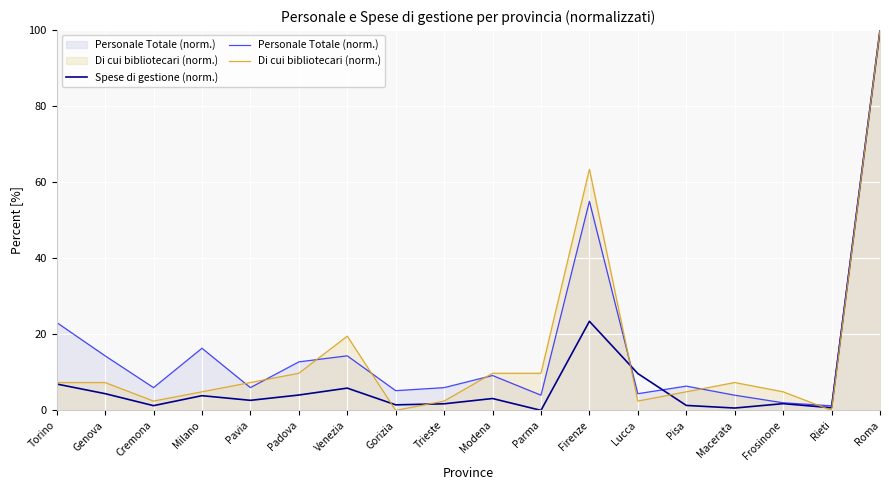

How many data points in Personale Totale (norm.) are above 6?

9